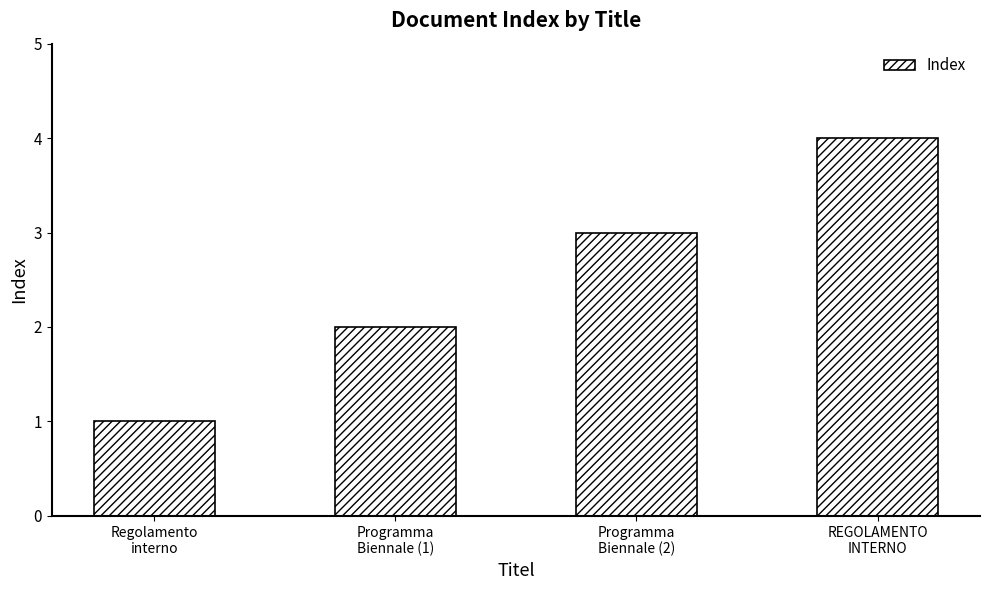

Rank the categories by value from highest to lowest.

REGOLAMENTO
INTERNO, Programma
Biennale (2), Programma
Biennale (1), Regolamento
interno